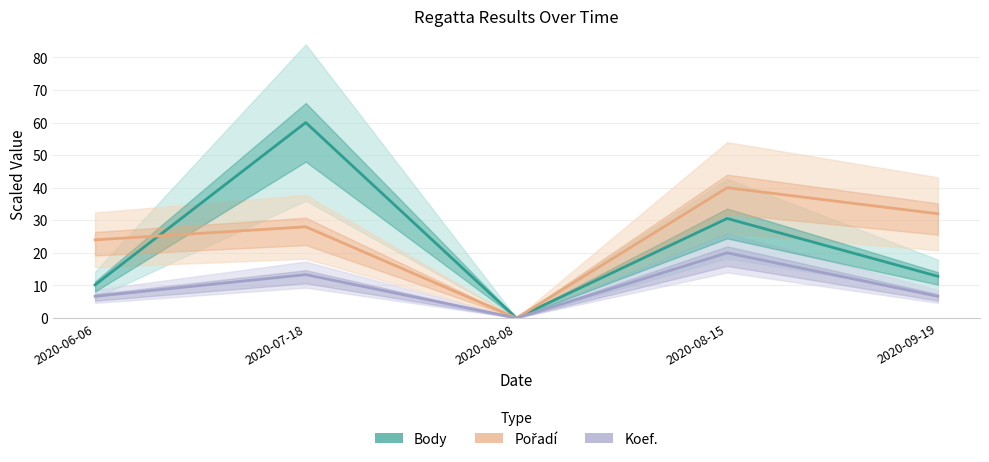

Reading right to left, list all the values displayed in this chart.

Body: 12.8	30.6	0.0	60.0	10.2
Pořadí: 32.0	40.0	0.0	28.0	24.0
Koef.: 6.7	20.0	0.0	13.3	6.7